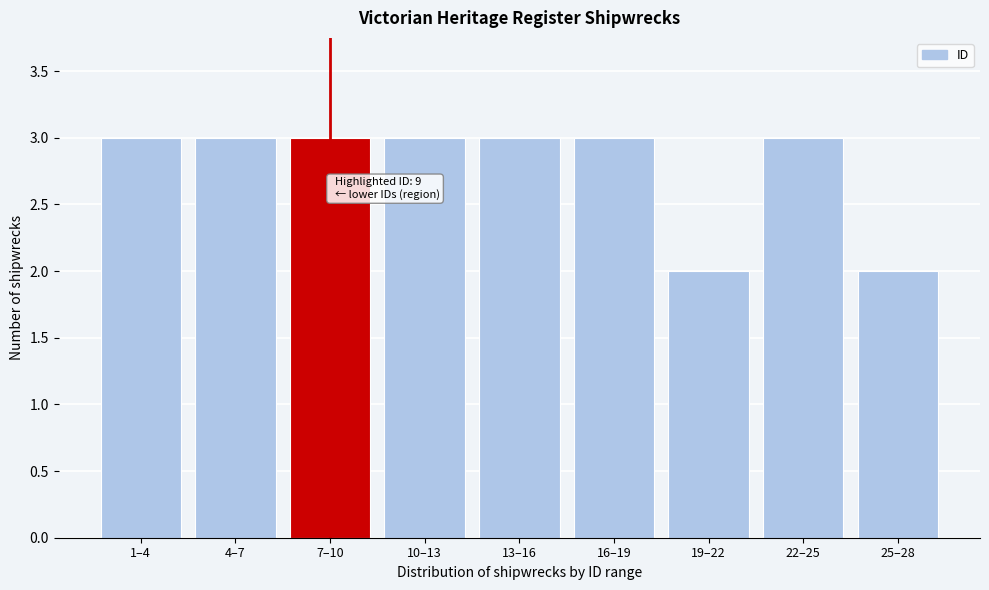

Reading left to right, list all the values displayed in this chart.

3	3	3	3	3	3	2	3	2